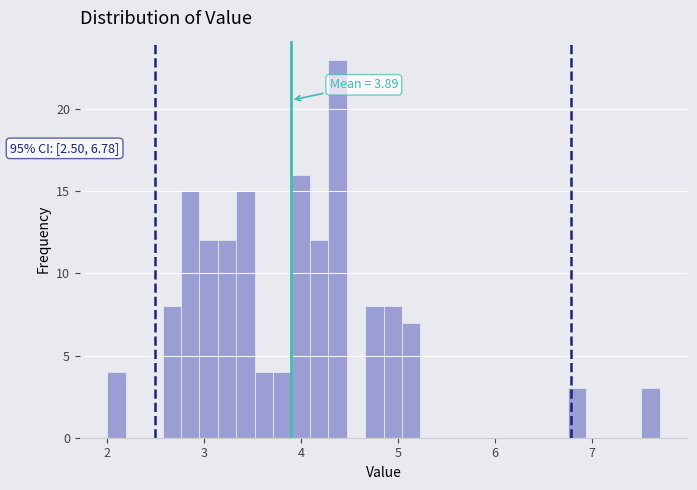

Read against the x-axis, roughly where is the centre of the tallest bar?

4.4